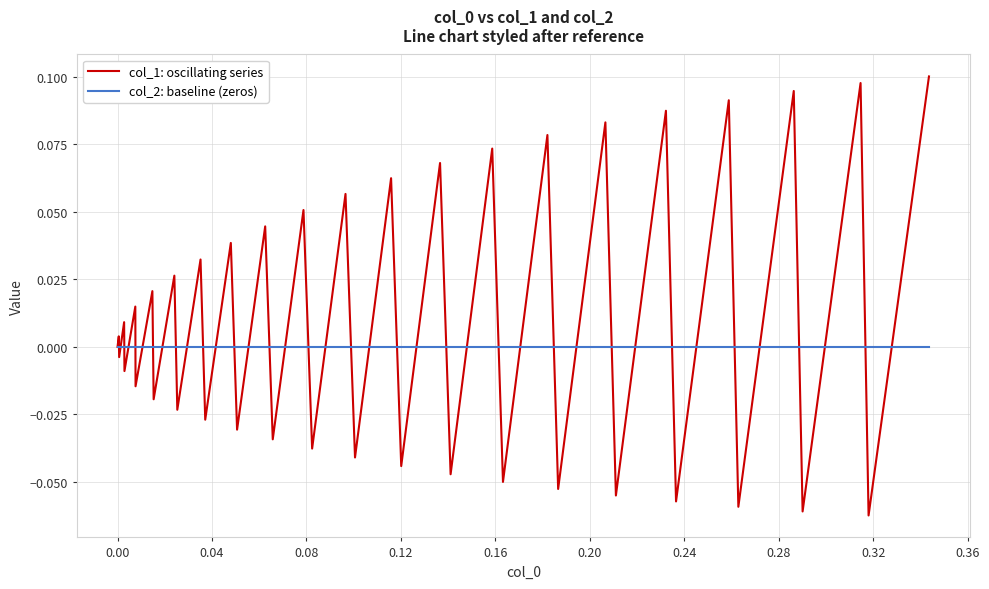

Which series has the widest spread of values?

col_1: oscillating series